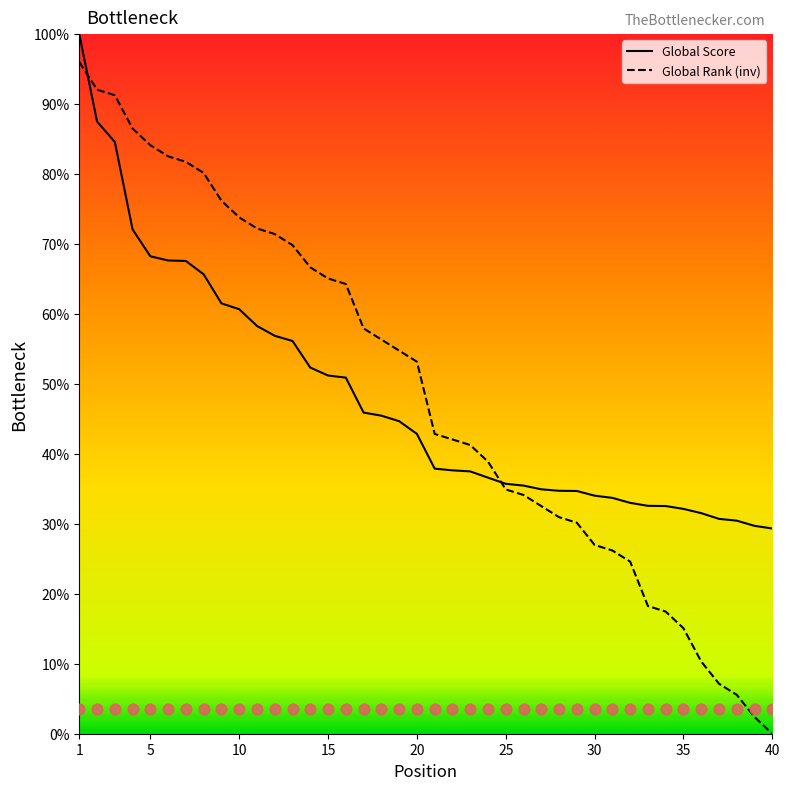

Which series has the widest spread of Y values?

Global Rank